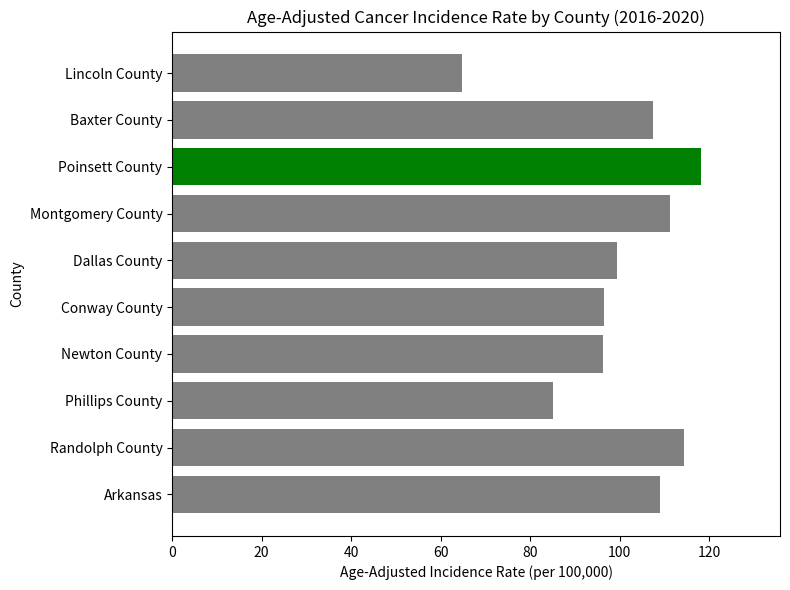

Read the value at Phillips County.

85.1